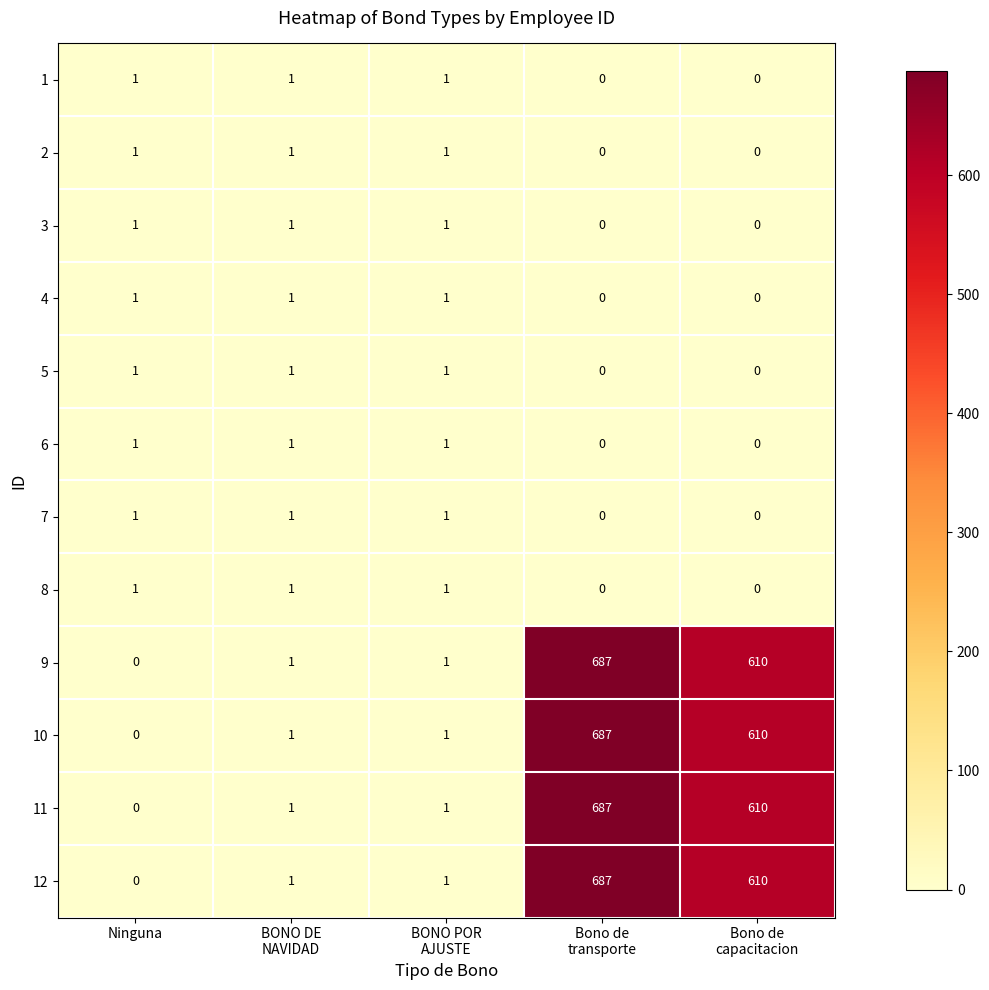

What is the sum of all 1 values?

3